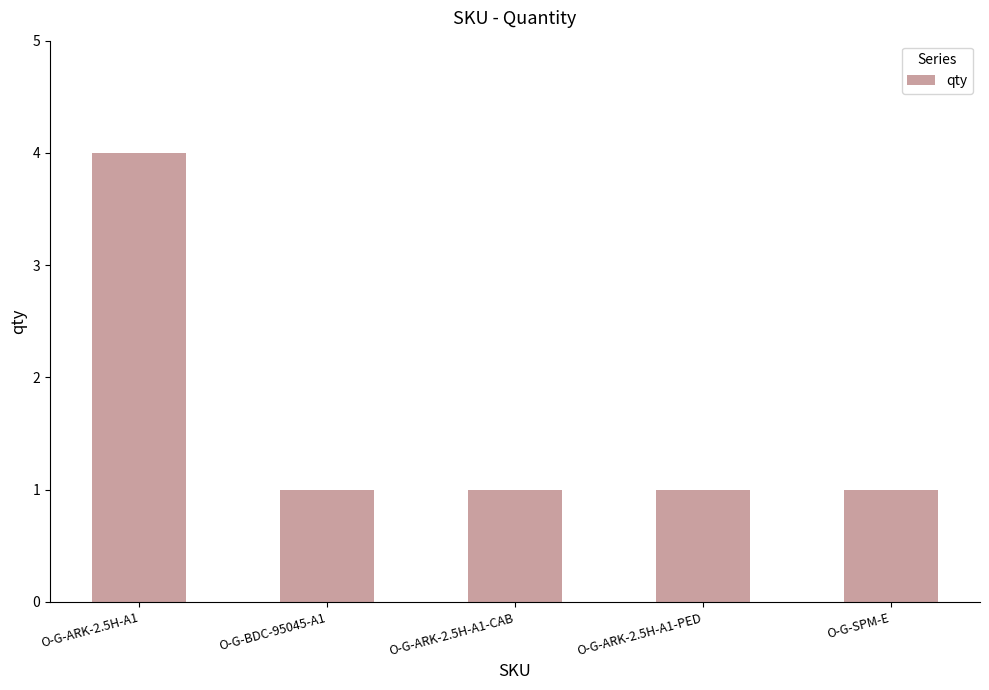

What is the difference between the maximum and minimum values?

3